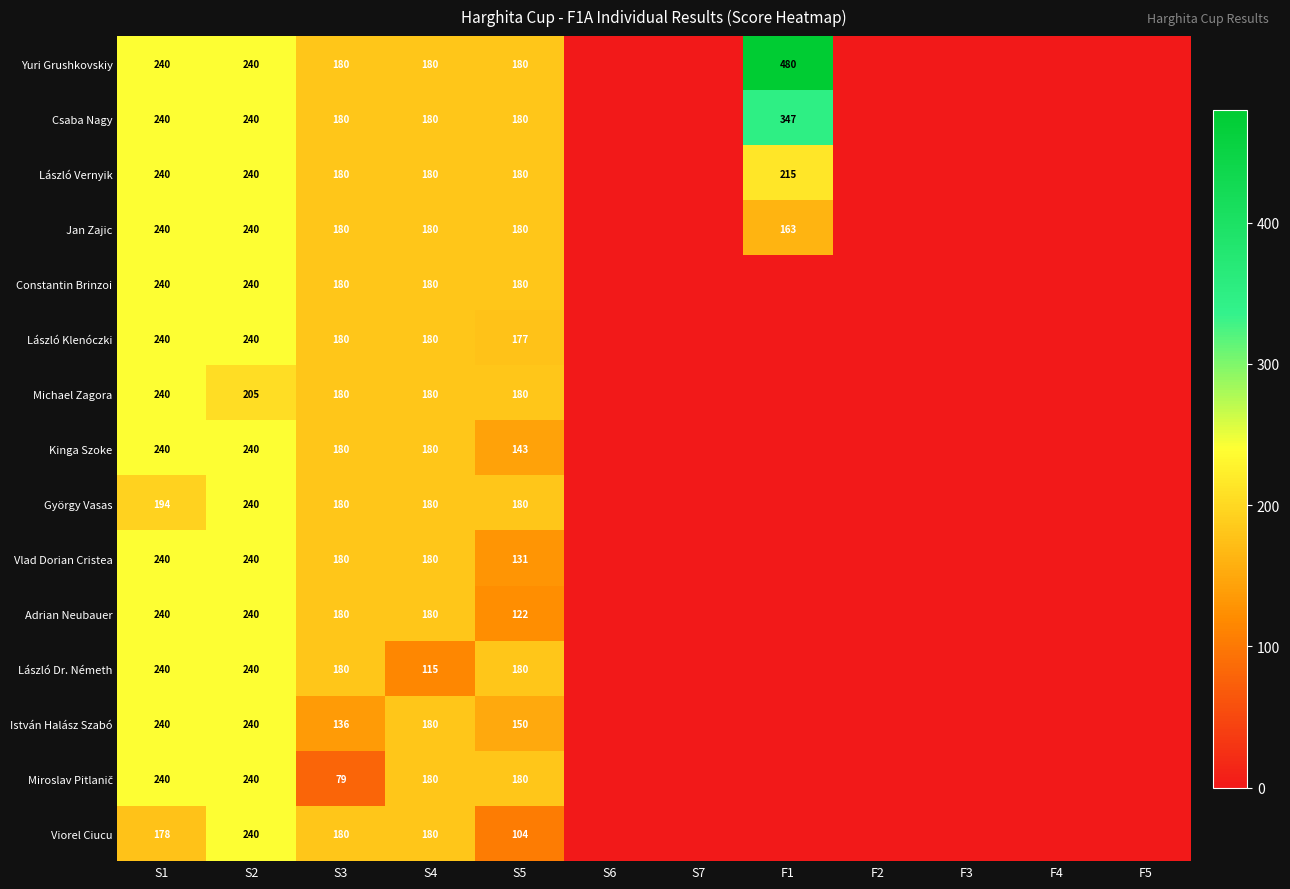

The Yuri Grushkovskiy series shows 480 at F1. True or false?

True